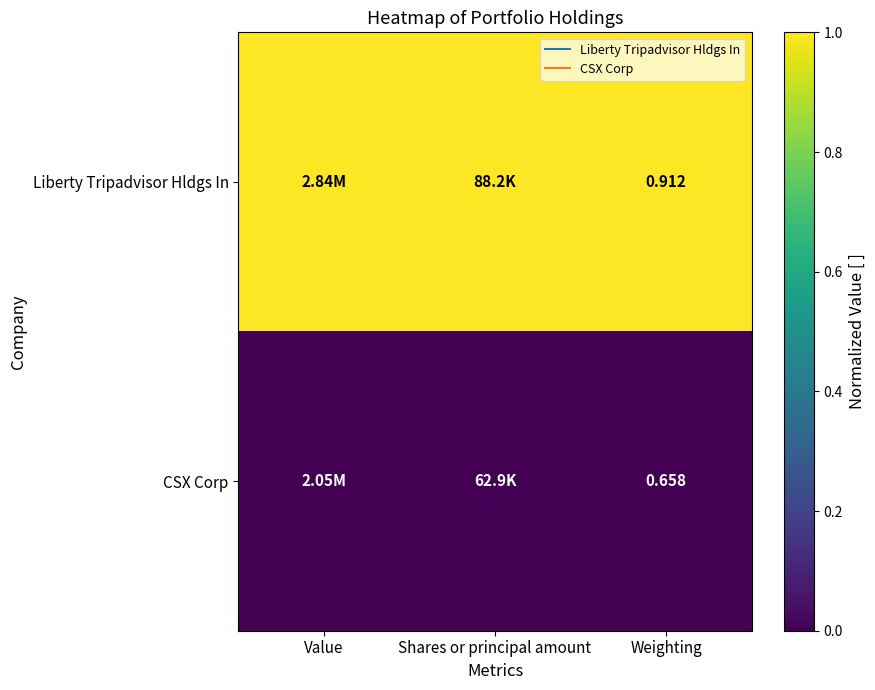

Rank the series by their average value, from lowest to highest.

CSX Corp, Liberty Tripadvisor Hldgs In